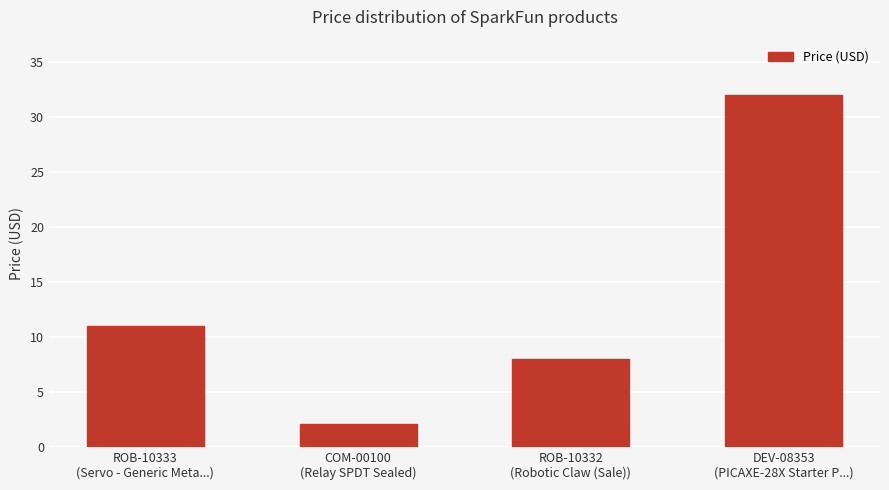

List the labels in order of value, largest first.

DEV-08353
(PICAXE-28X Starter P...), ROB-10333
(Servo - Generic Meta...), ROB-10332
(Robotic Claw (Sale)), COM-00100
(Relay SPDT Sealed)